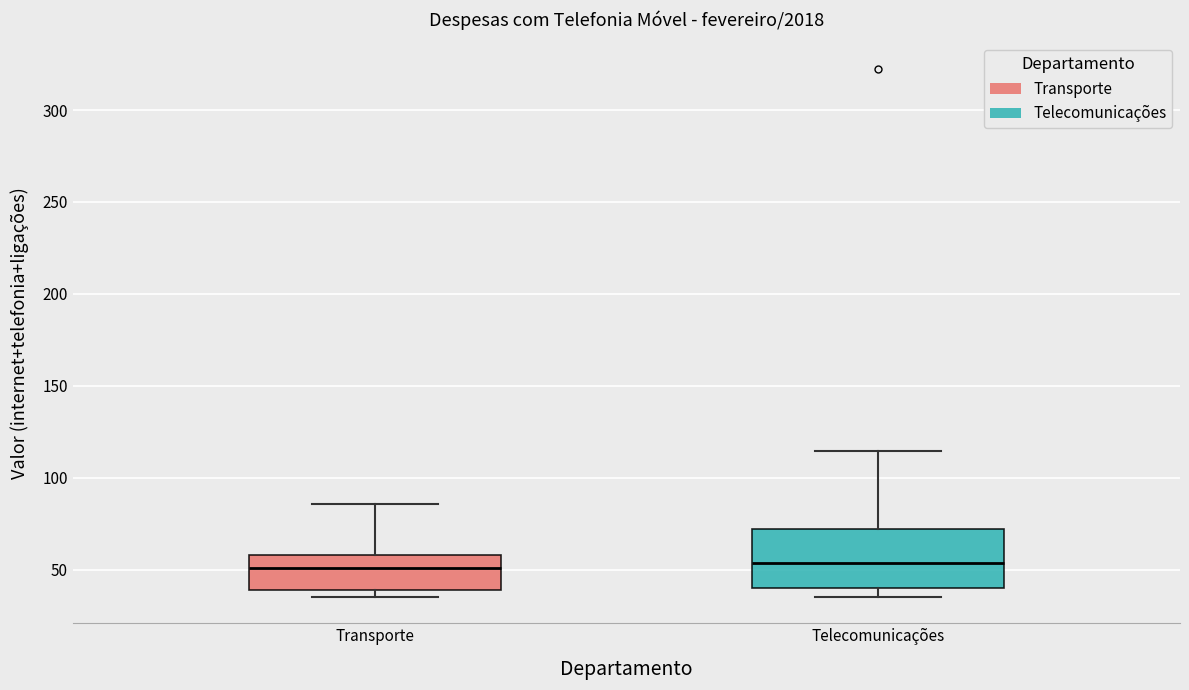

Which box is the tallest, from its lower edge to its upper edge?

Telecomunicações